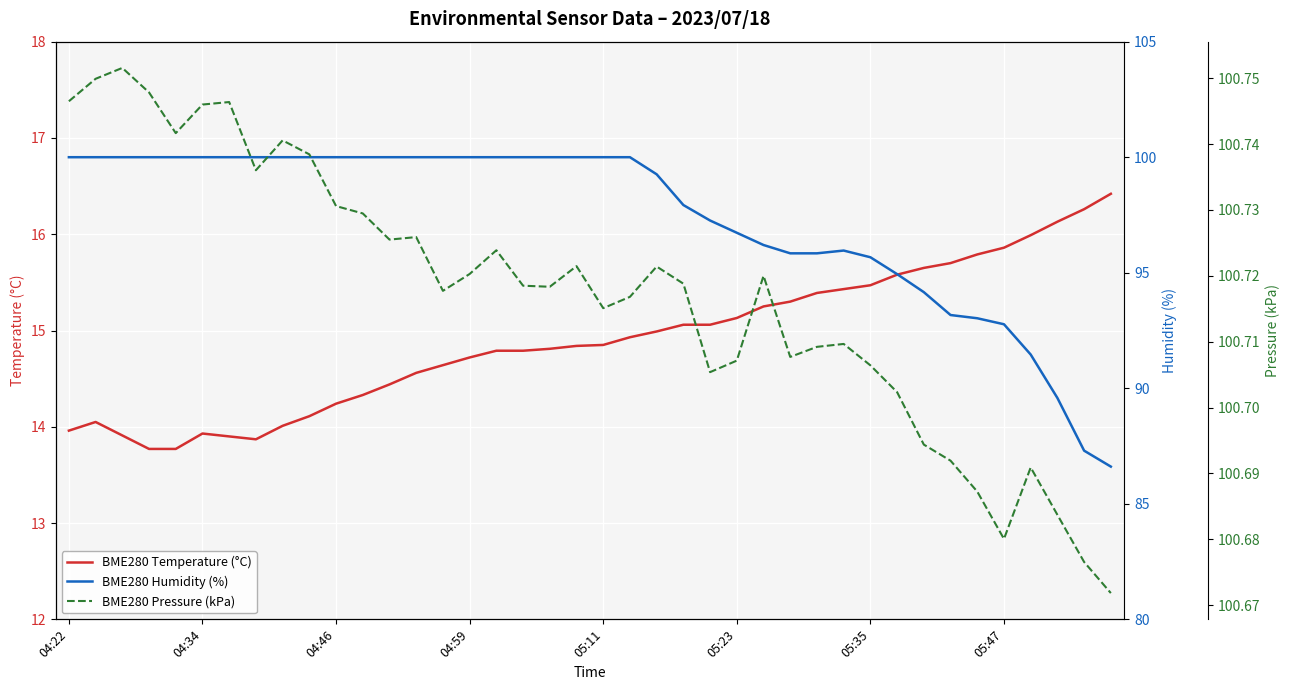

What are all the series names shown in the legend?

BME280 Temperature (°C), BME280 Humidity (%), BME280 Pressure (kPa)